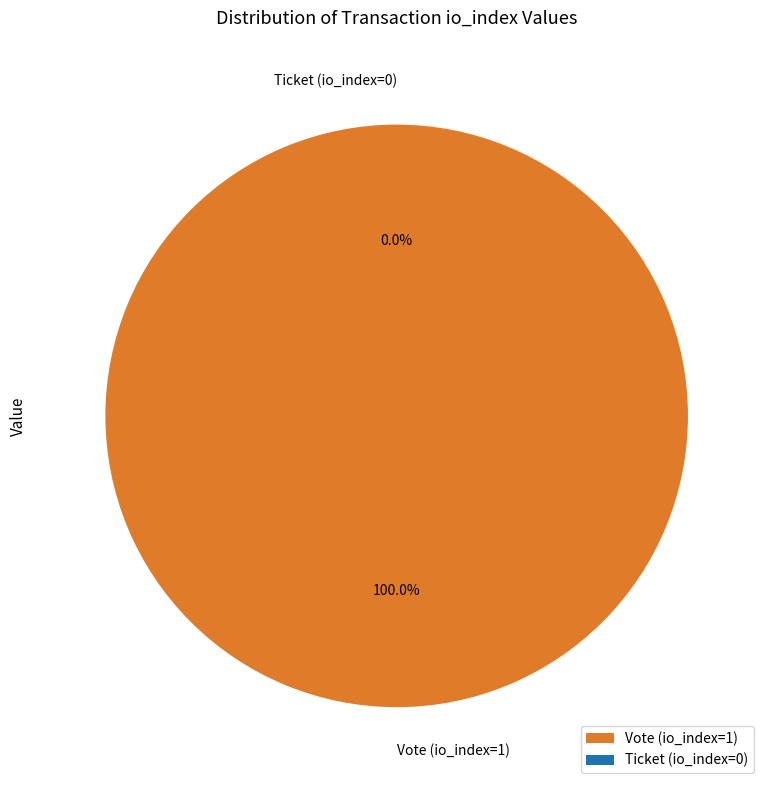

Count the number of slices in the pie.

2